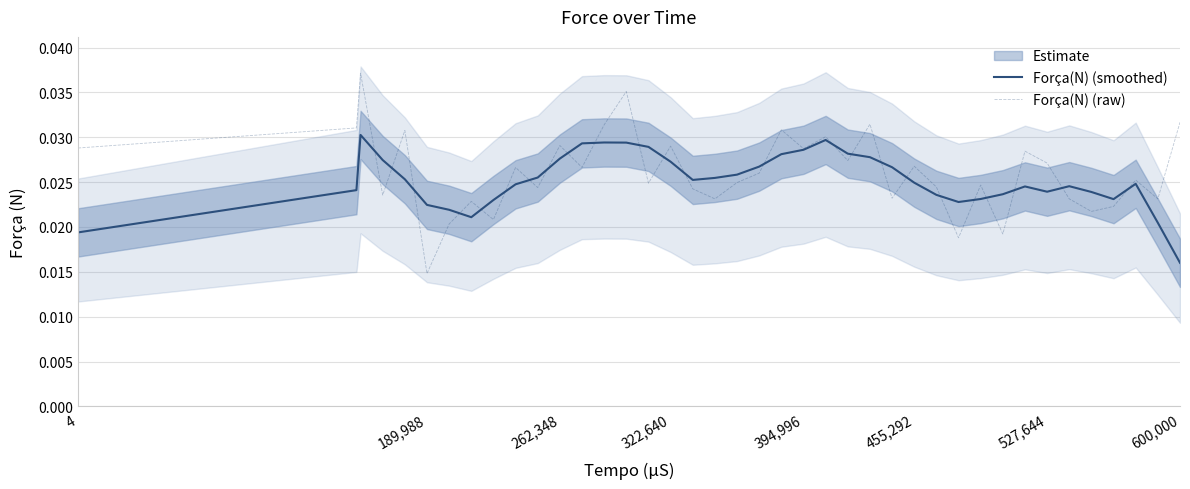

How many times do Força(N) (raw) and Força(N) (smoothed) cross each other?

24